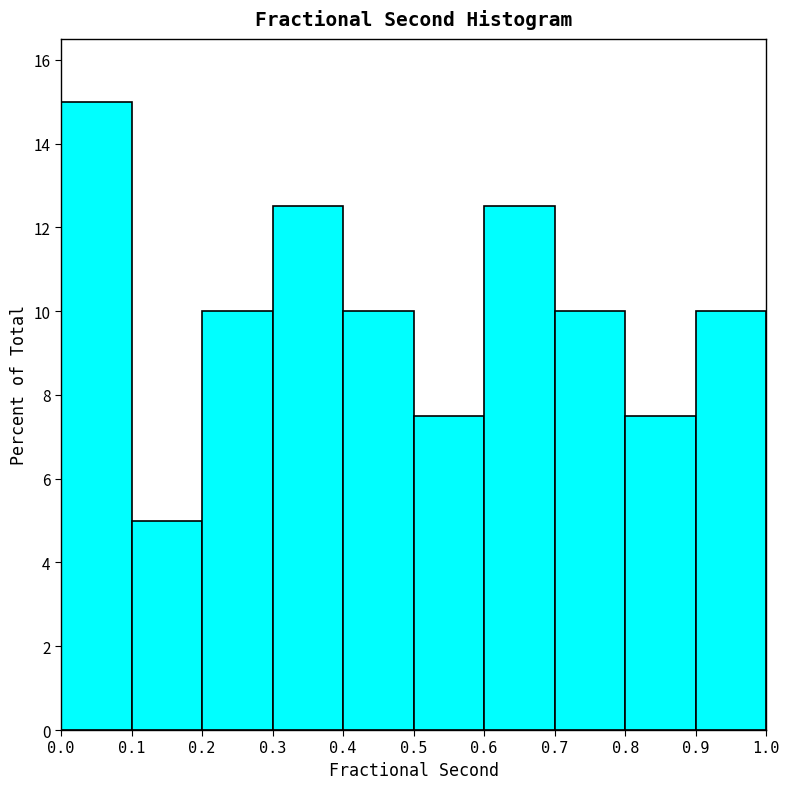

Reading left to right, list every bar in this chart as the range it spans on the x-axis followed by its height. The values are not printed on the chart, so give them approximately, as read against the axis.

0.0 to 0.1: 15.0
0.1 to 0.2: 5.0
0.2 to 0.3: 10.0
0.3 to 0.4: 12.6
0.4 to 0.5: 10.0
0.5 to 0.6: 7.6
0.6 to 0.7: 12.6
0.7 to 0.8: 10.0
0.8 to 0.9: 7.6
0.9 to 1.0: 10.0